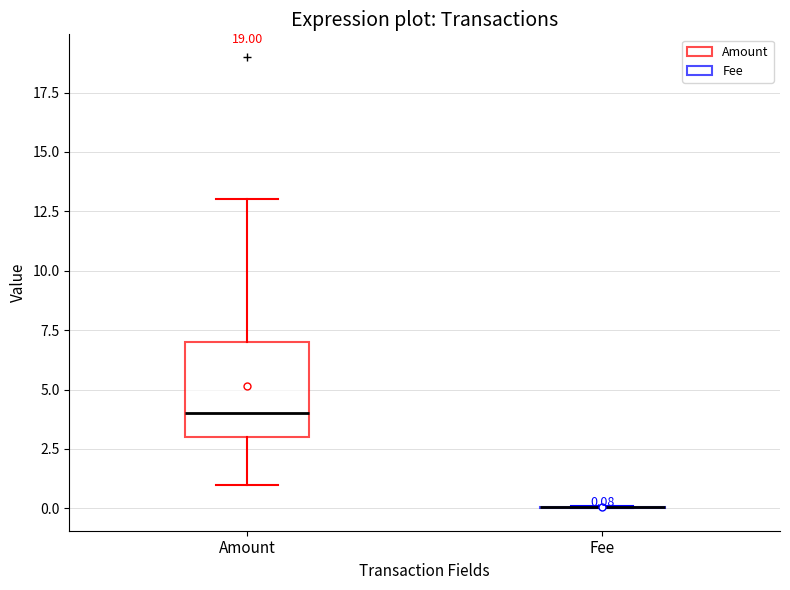

Which box is the tallest, from its lower edge to its upper edge?

Amount